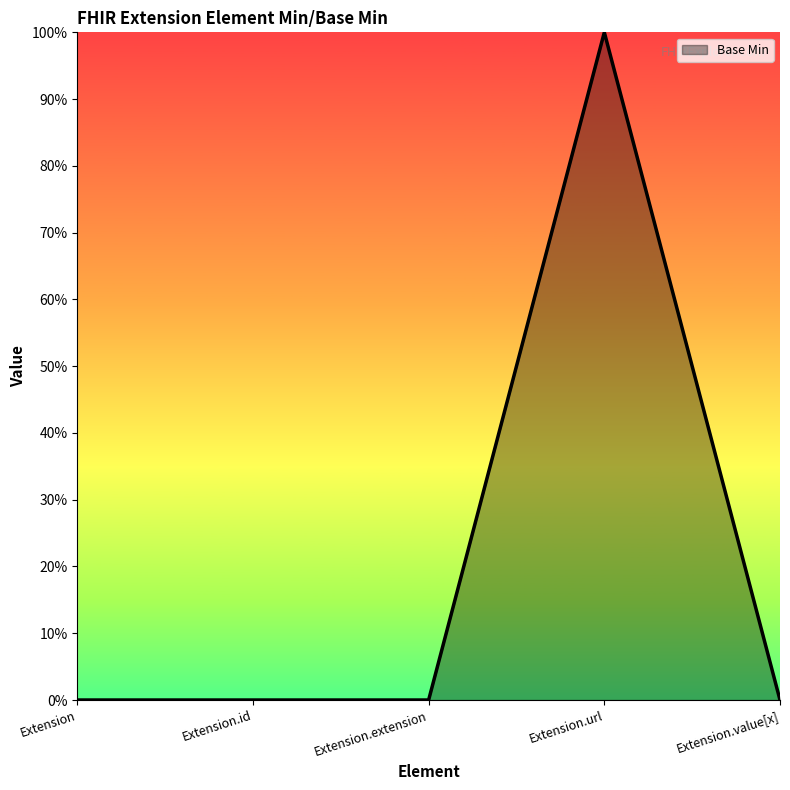

What is the sum of all values?

1